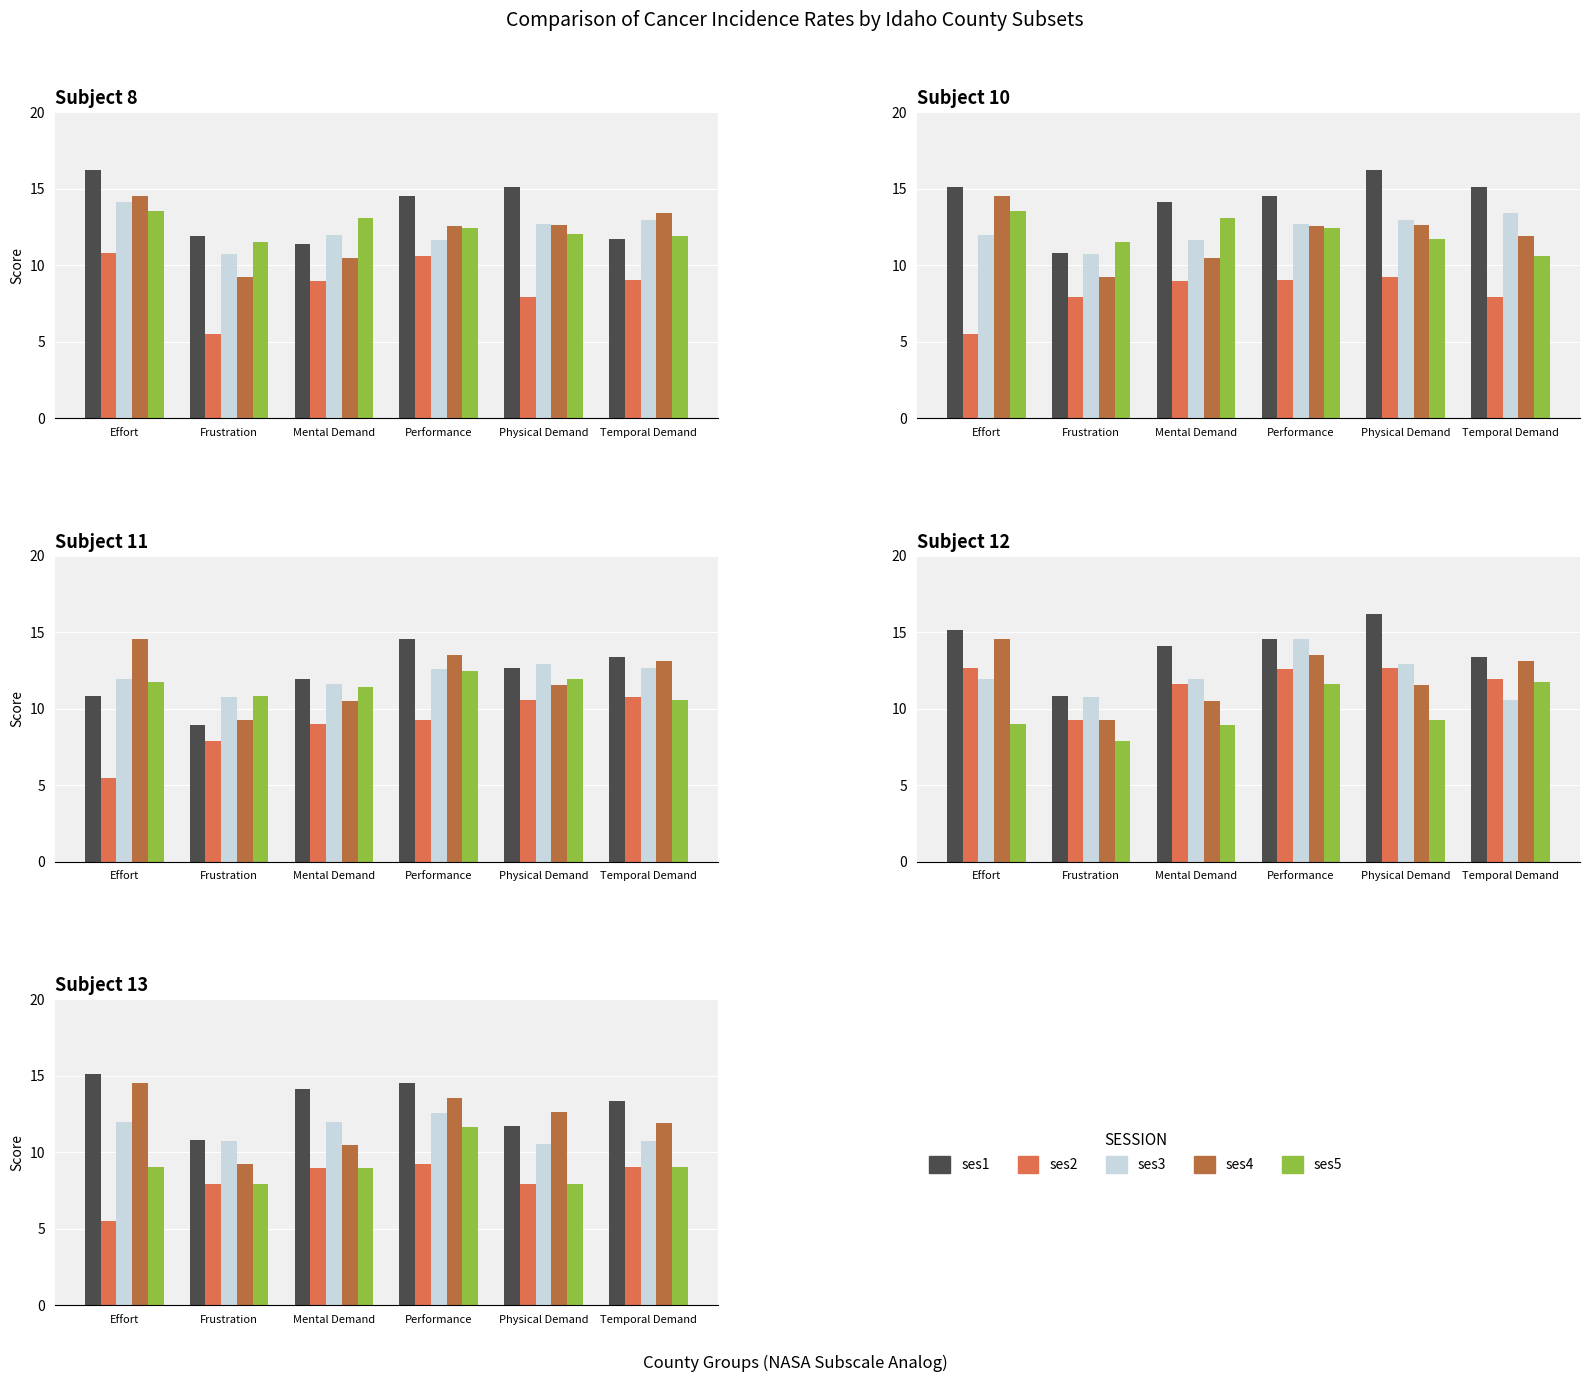

Where is ses3 nearest to the value 11?

Frustration